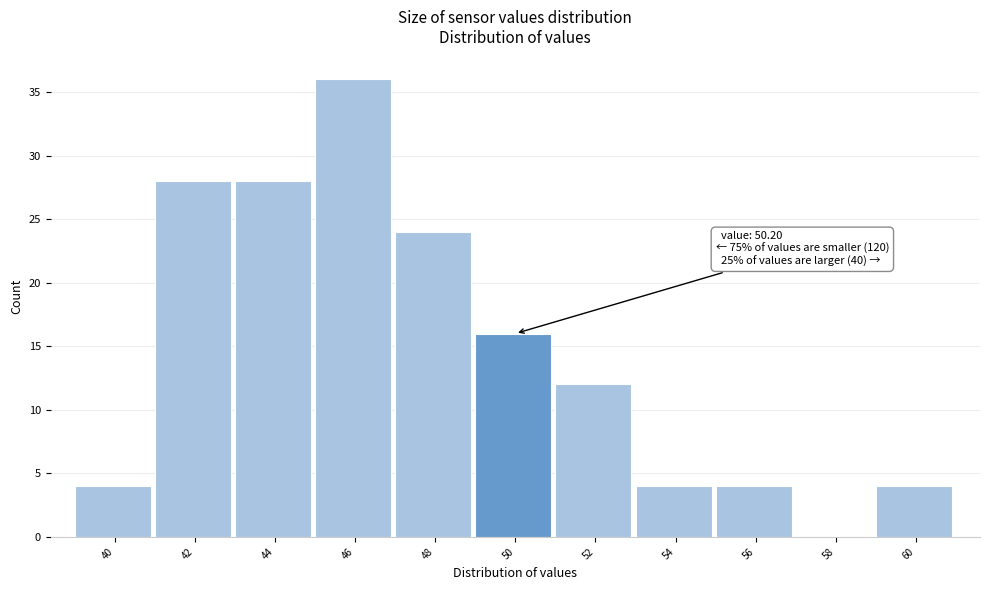

Reading left to right, what are all the values shown in this chart?

40=4	42=28	44=28	46=36	48=24	50=16	52=12	54=4	56=4	58=0	60=4